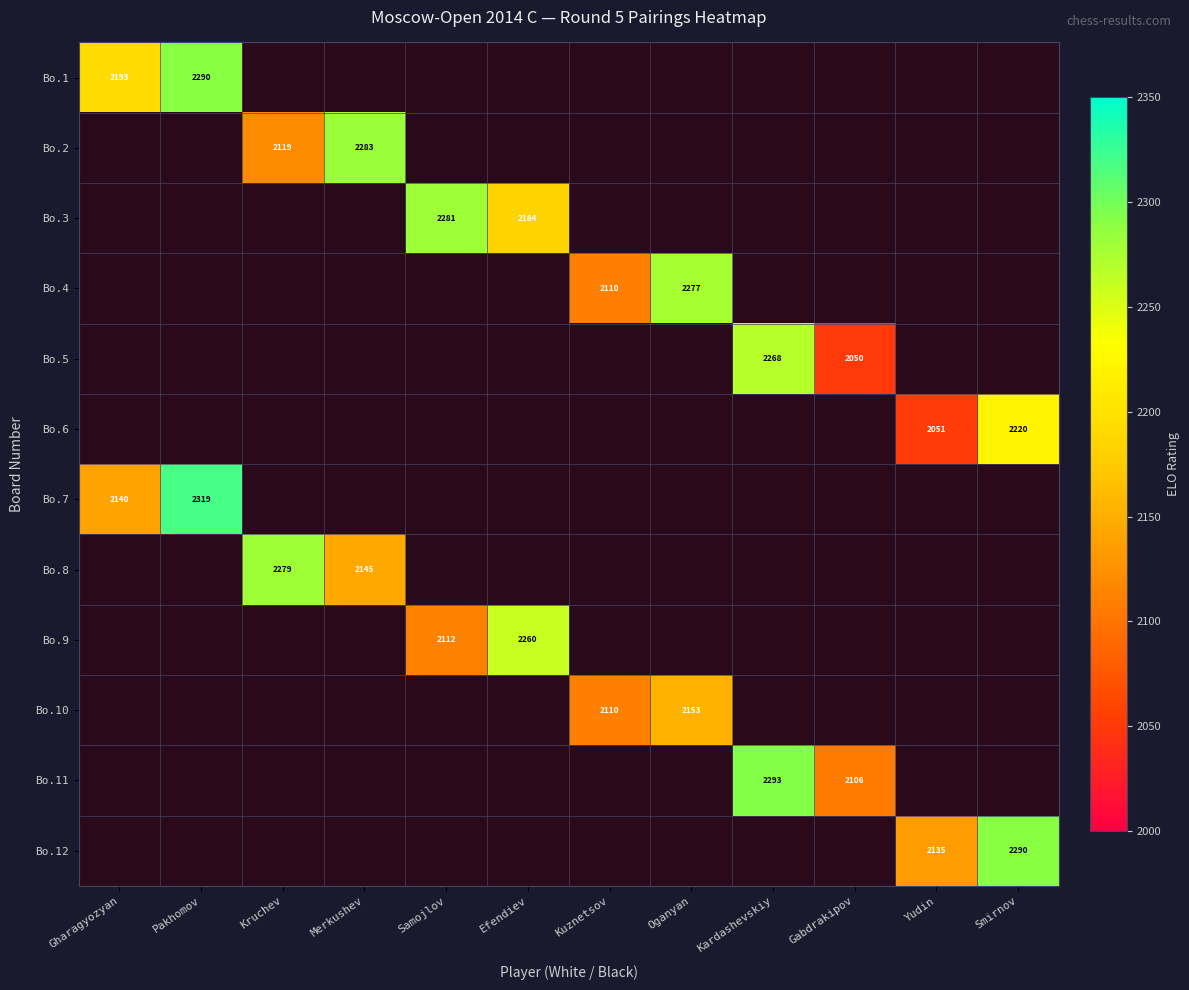

The Bo.9 series shows 3267 at Efendiev. True or false?

False